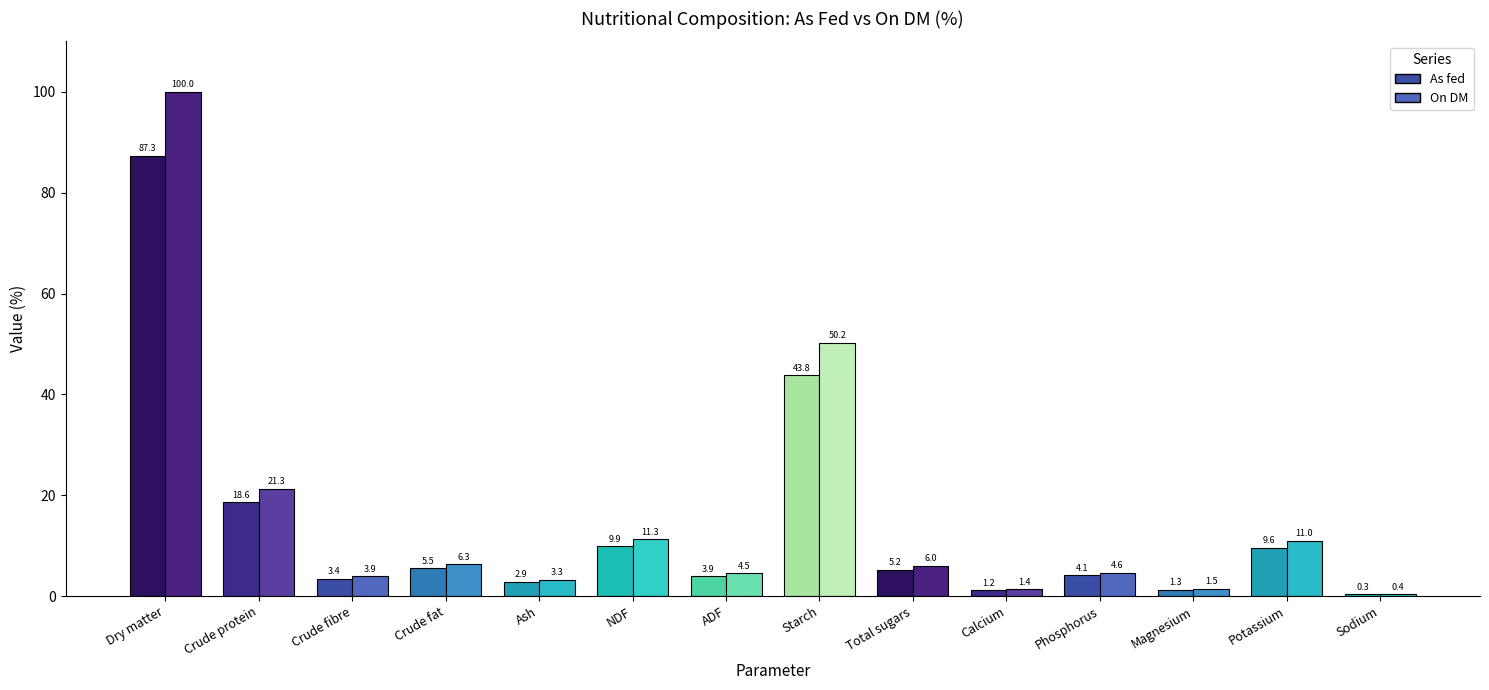

Is it true that As fed equals 1.3 at Magnesium?

True